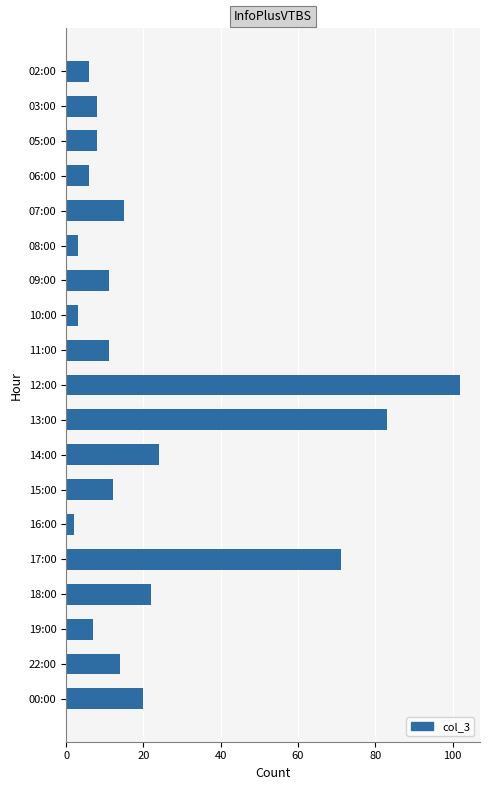

What is the greatest value displayed?

102